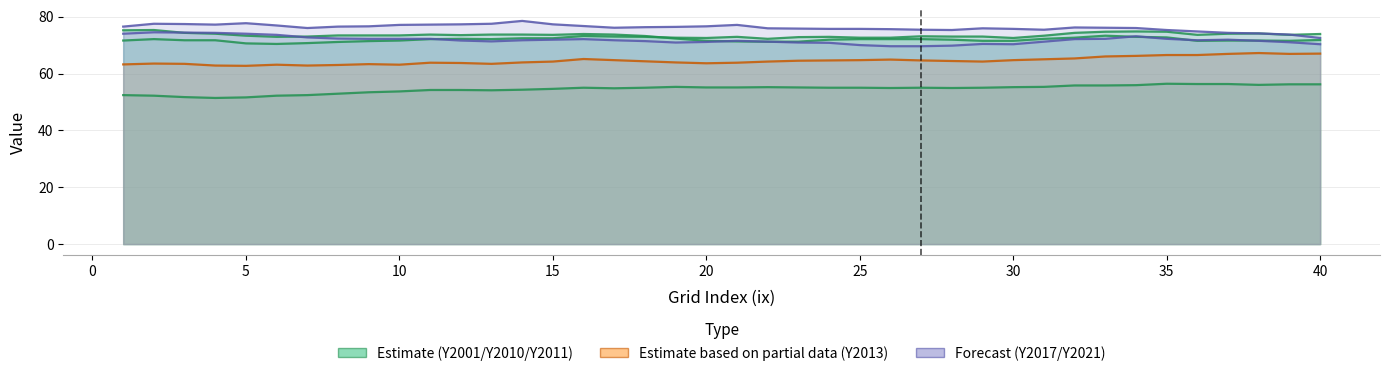

What is the total value across all series at 27?

409.8